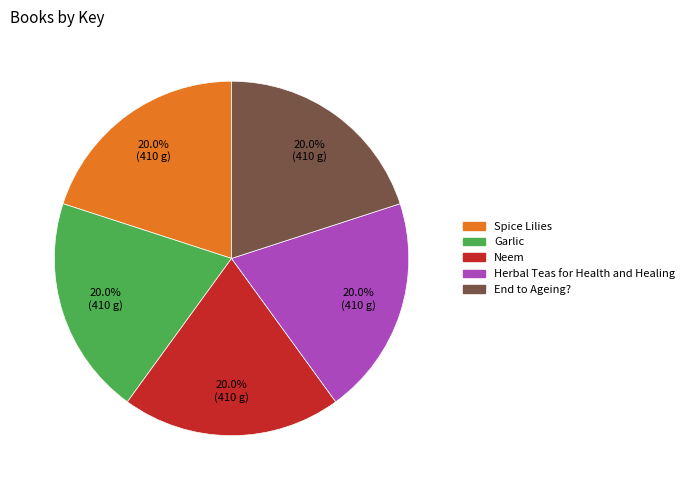

To the nearest percent, what portion does Garlic represent?

20%